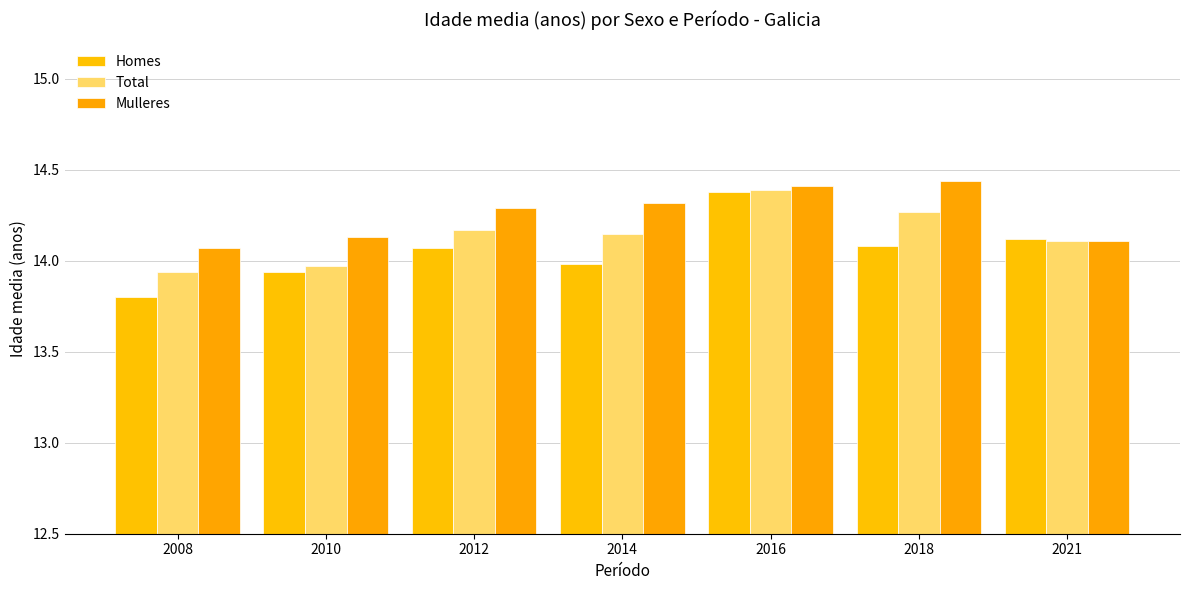

What is the minimum value for Total?

13.9